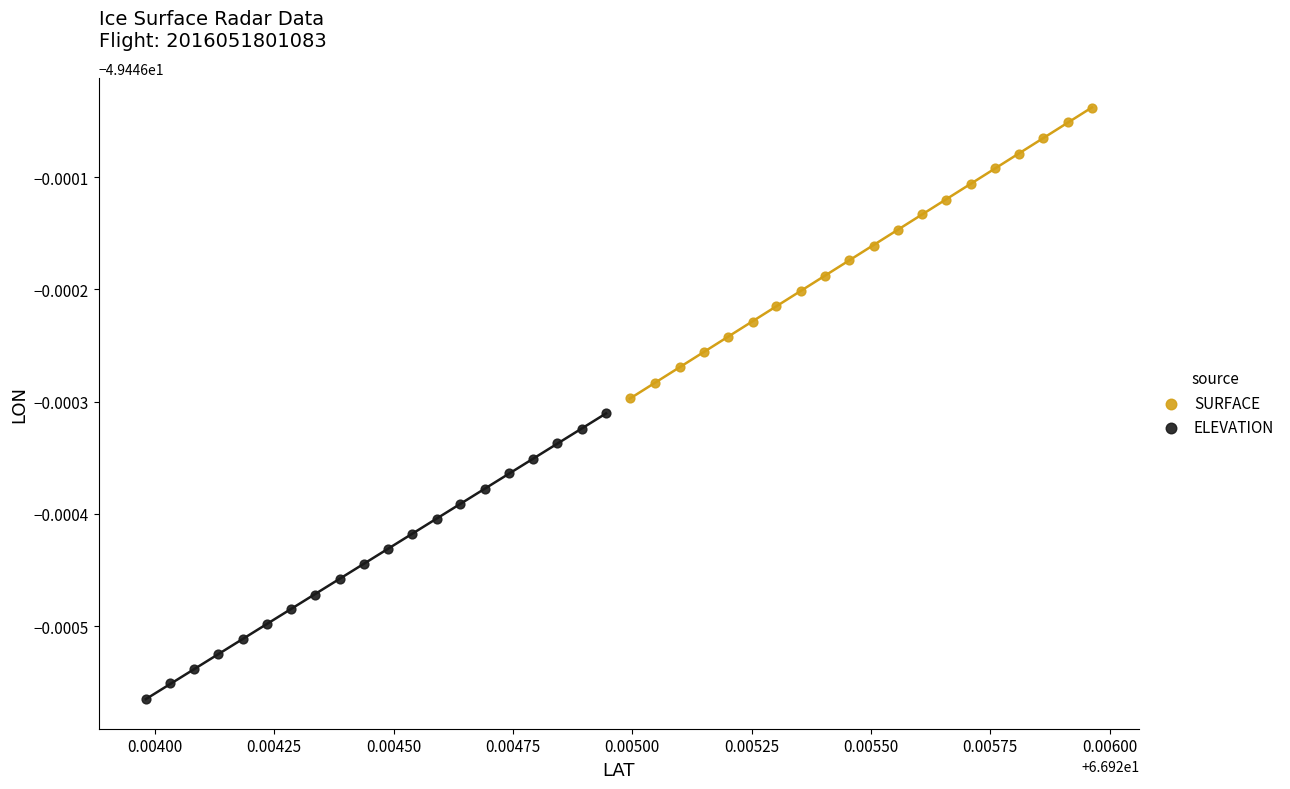

What are all the series names shown in the legend?

SURFACE, ELEVATION